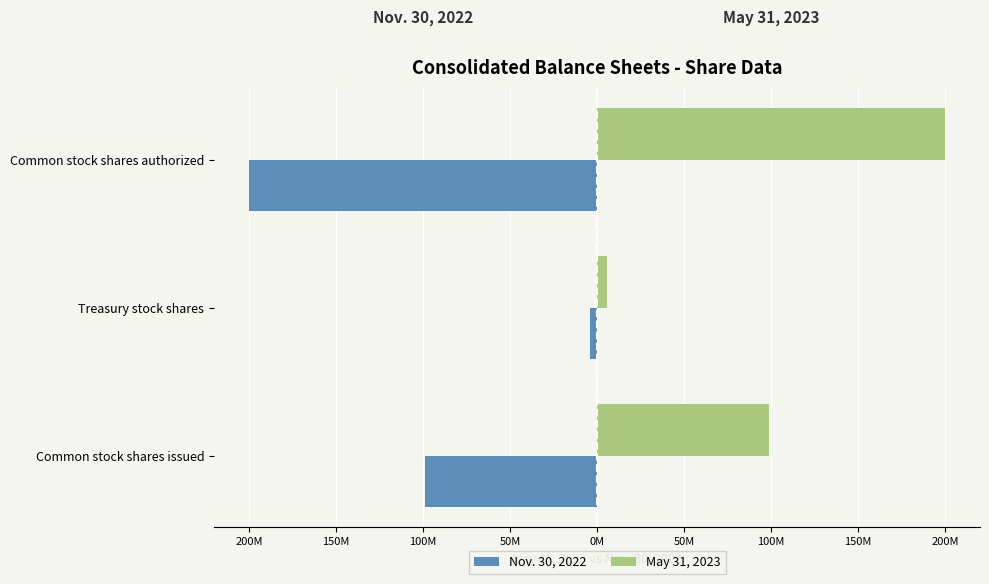

What is the average value of the Nov. 30, 2022 series?

-100915000